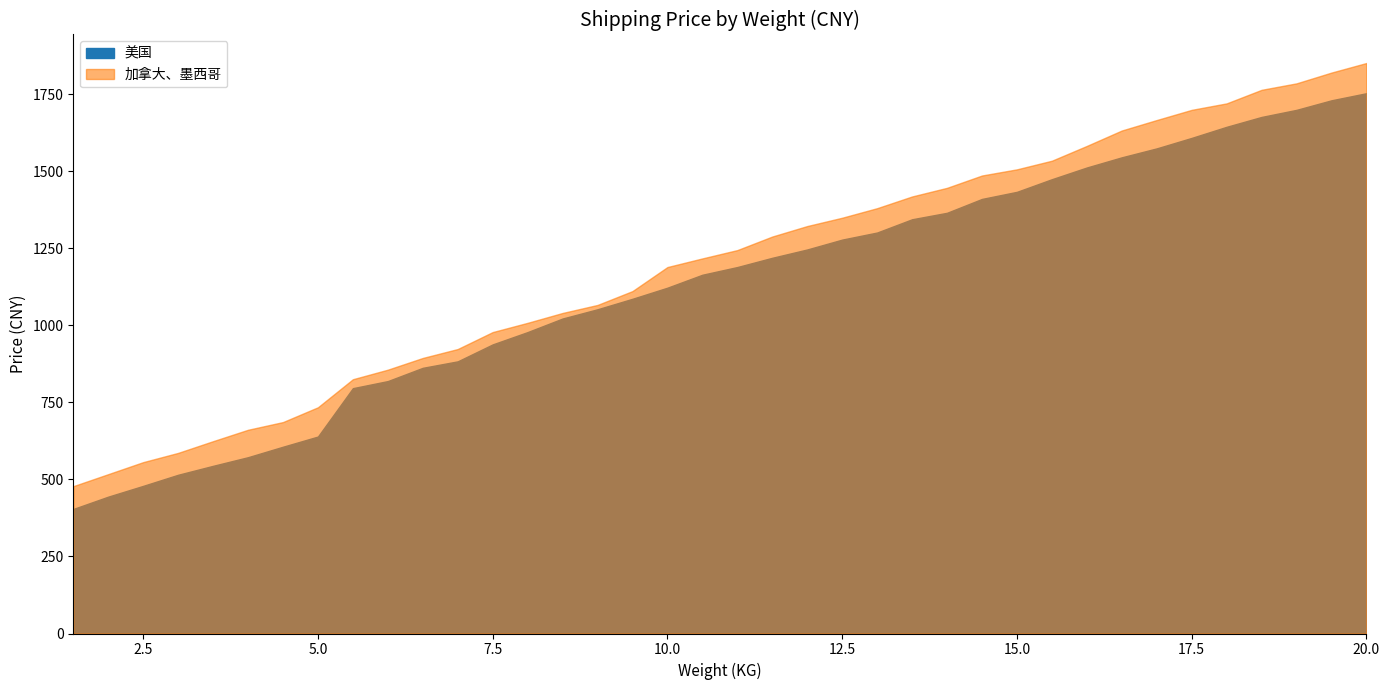

Reading left to right, list all the values displayed in this chart.

美国: 1.5=404	2.0=444	2.5=479	3.0=515	3.5=544	4.0=572	4.5=606	5.0=639	5.5=796	6.0=819	6.5=862	7.0=883	7.5=938	8.0=978	8.5=1022	9.0=1052	9.5=1086	10.0=1122	10.5=1164	11.0=1189	11.5=1219	12.0=1246	12.5=1278	13.0=1301	13.5=1344	14.0=1365	14.5=1410	15.0=1433	15.5=1474	16.0=1512	16.5=1545	17.0=1574	17.5=1608	18.0=1644	18.5=1676	19.0=1699	19.5=1730	20.0=1753
加拿大、墨西哥: 1.5=478	2.0=517	2.5=556	3.0=586	3.5=624	4.0=661	4.5=686	5.0=734	5.5=825	6.0=856	6.5=894	7.0=923	7.5=978	8.0=1008	8.5=1040	9.0=1066	9.5=1111	10.0=1189	10.5=1217	11.0=1244	11.5=1288	12.0=1322	12.5=1349	13.0=1380	13.5=1418	14.0=1446	14.5=1486	15.0=1506	15.5=1534	16.0=1582	16.5=1632	17.0=1666	17.5=1699	18.0=1720	18.5=1764	19.0=1785	19.5=1820	20.0=1851